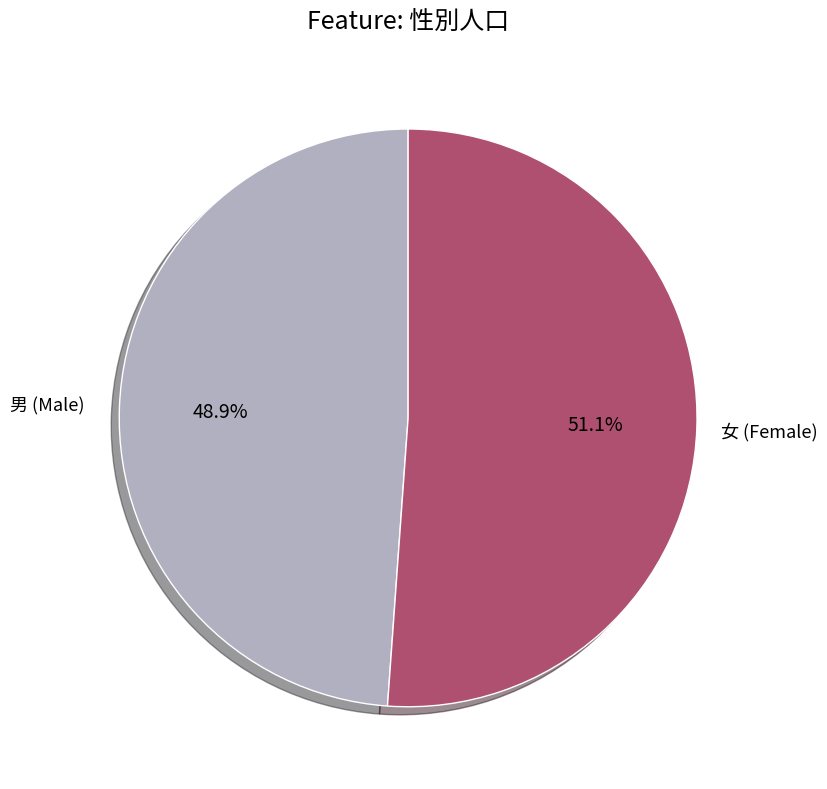

Is there any slice that represents more than half of the pie?

Yes